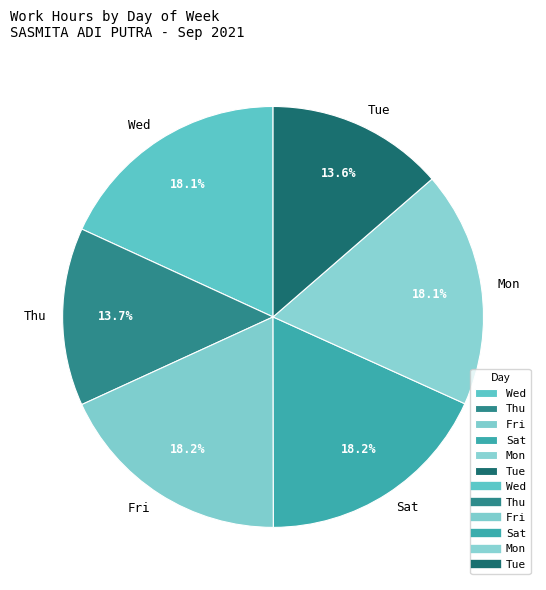

Is Fri the majority of the pie?

No